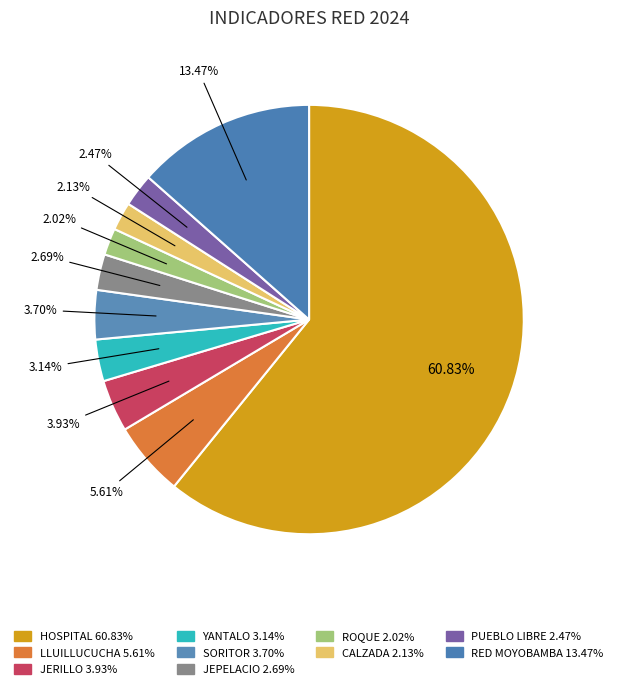

Count the number of slices in the pie.

10